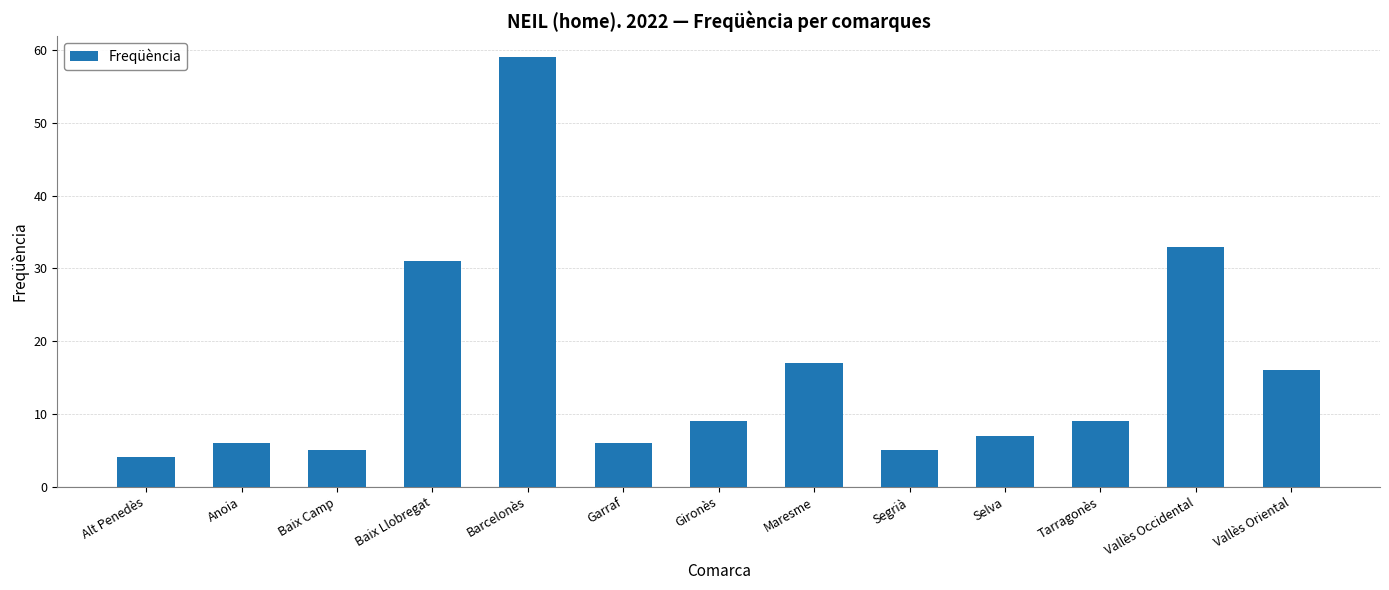

Count the number of categories in the chart.

13